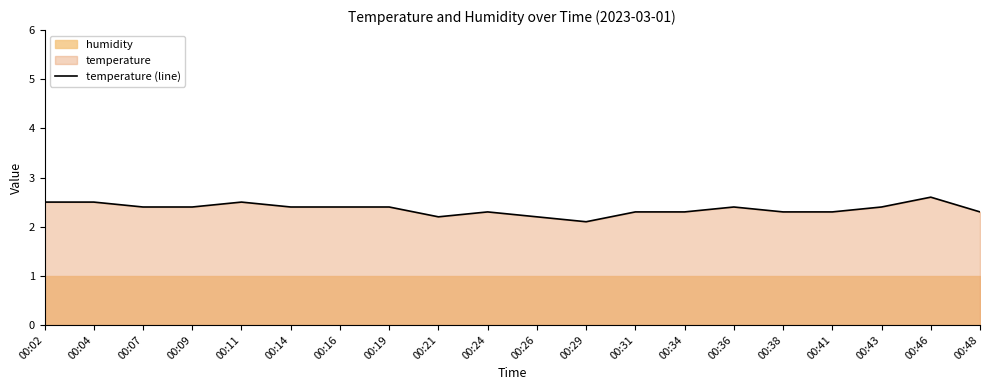

At which category does the data reach its first local peak?

00:11